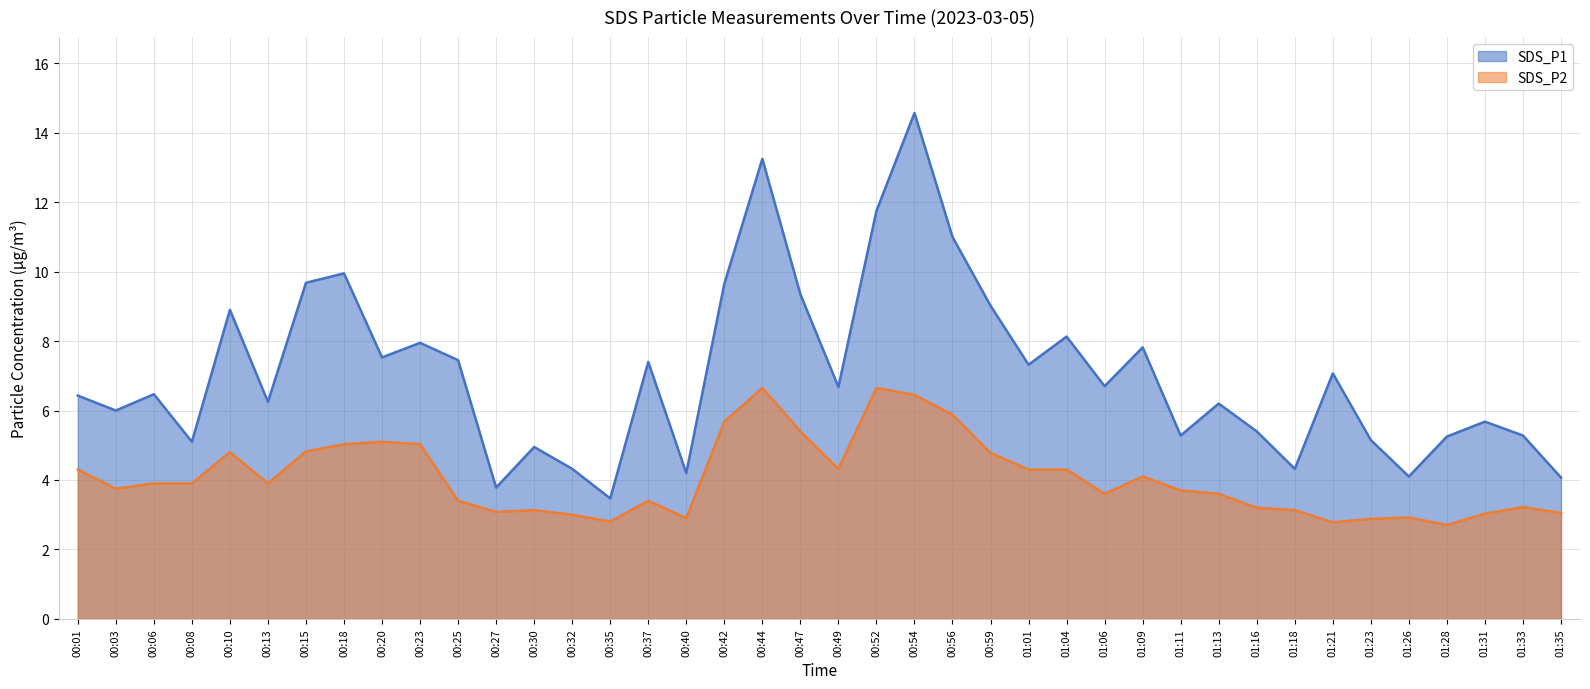

Rank the categories by SDS_P2 value from highest to lowest.

00:44, 00:52, 00:54, 00:56, 00:42, 00:47, 00:20, 00:18, 00:23, 00:15, 00:10, 00:59, 00:49, 00:01, 01:01, 01:04, 01:09, 00:06, 00:08, 00:13, 00:03, 01:11, 01:06, 01:13, 00:25, 00:37, 01:33, 01:16, 00:30, 01:18, 00:27, 01:35, 01:31, 00:32, 01:26, 00:40, 01:23, 00:35, 01:21, 01:28